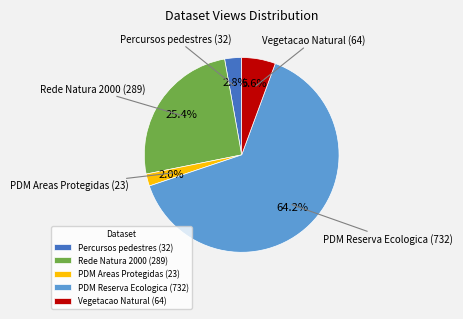

How many segments does this pie chart have?

5